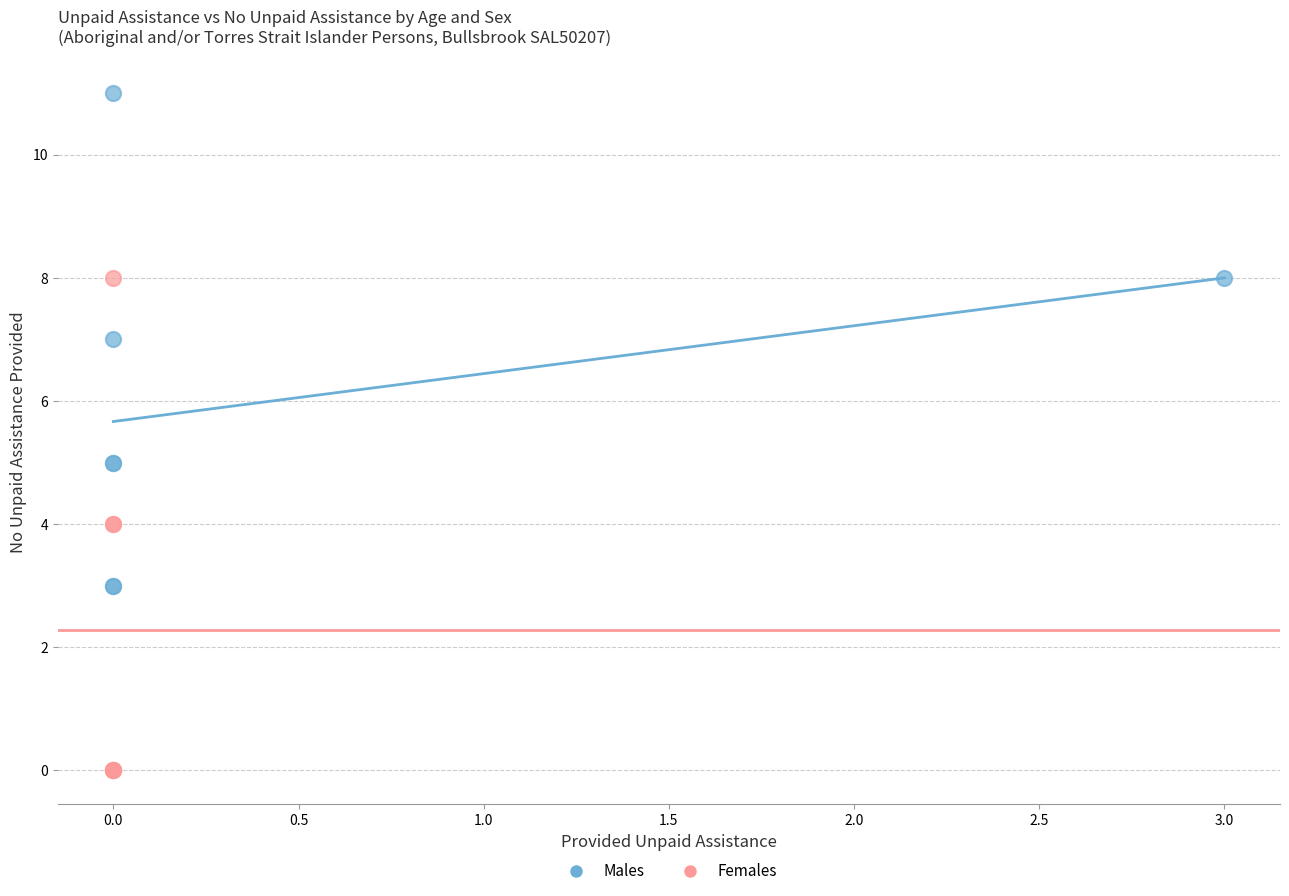

Which series contains the highest Y value?

Males